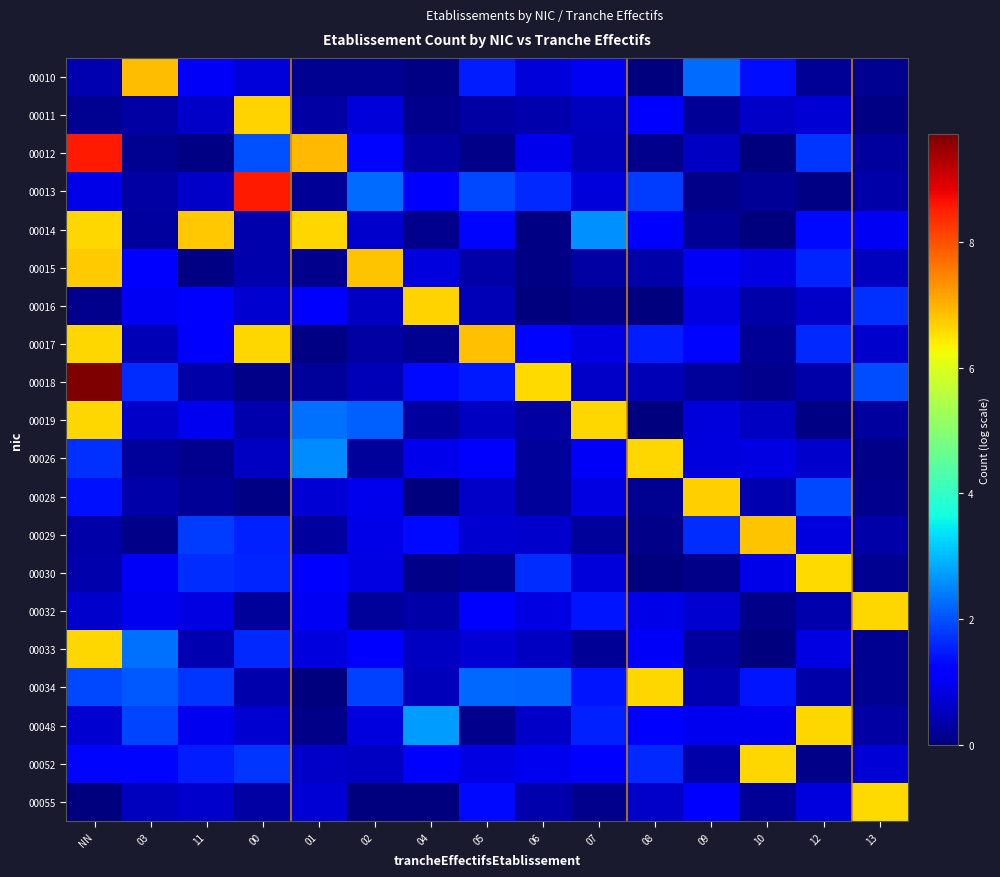

Count the number of categories in the chart.

15